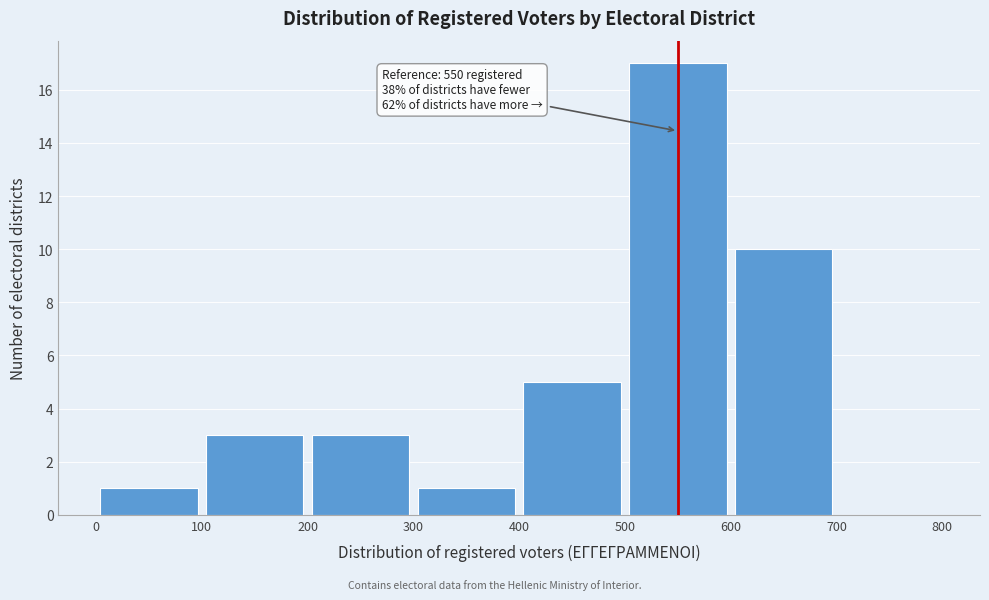

Which range on the x-axis has the tallest bar?

500 to 600